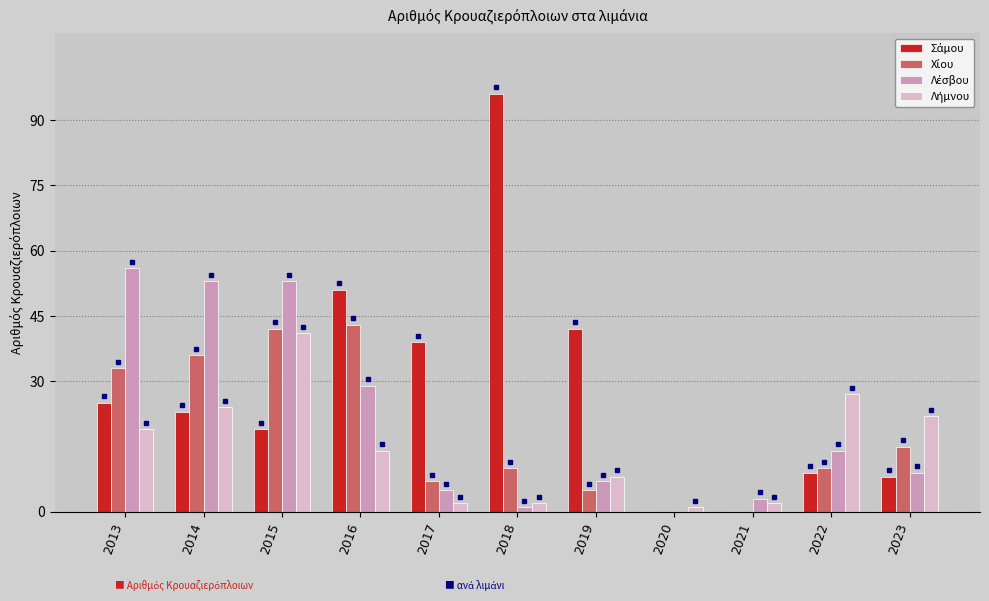

At which category is the sum across all series the highest?

2015